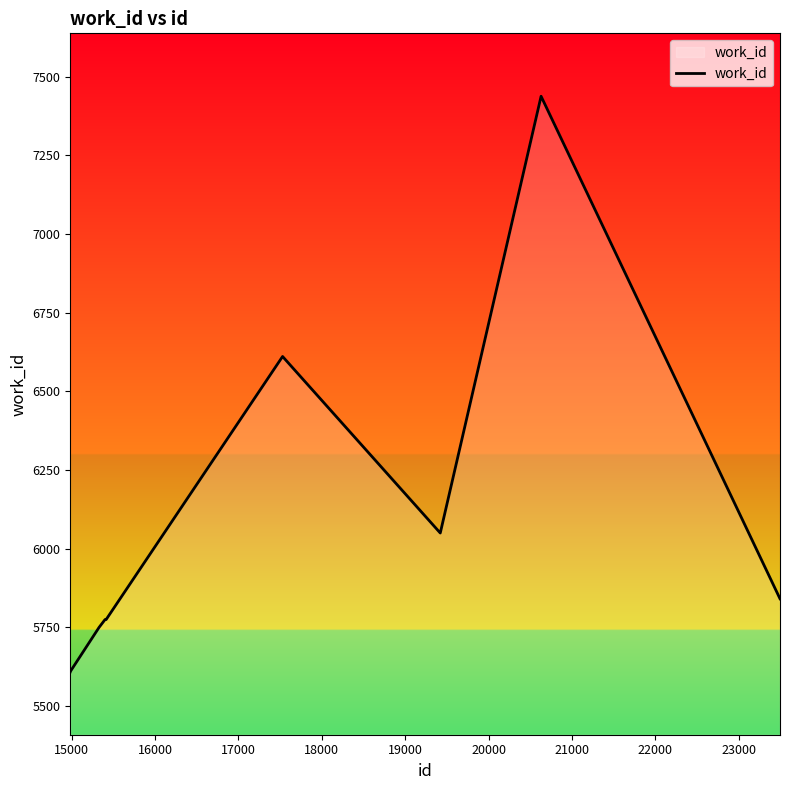

What is the smallest value displayed?

5609